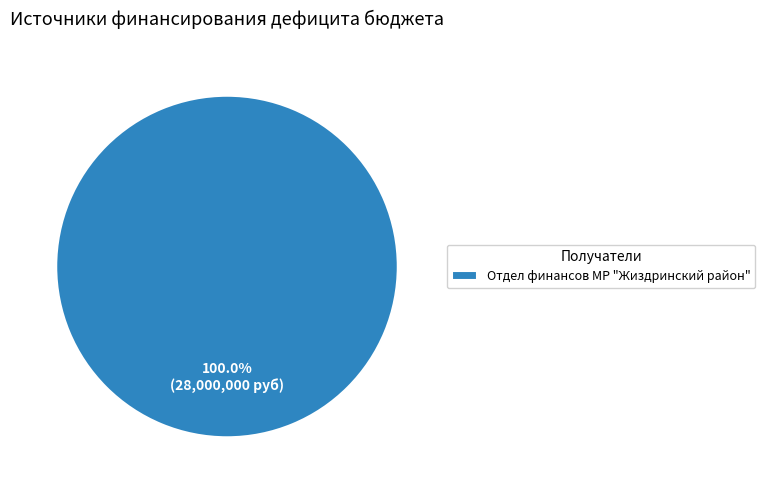

To the nearest percent, what portion does Отдел финансов МР "Жиздринский район" represent?

100%